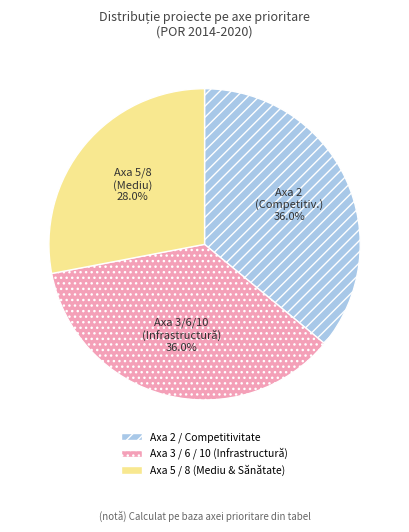

How much of the chart is everything except Axa 2 / Competitivitate?

64.0%